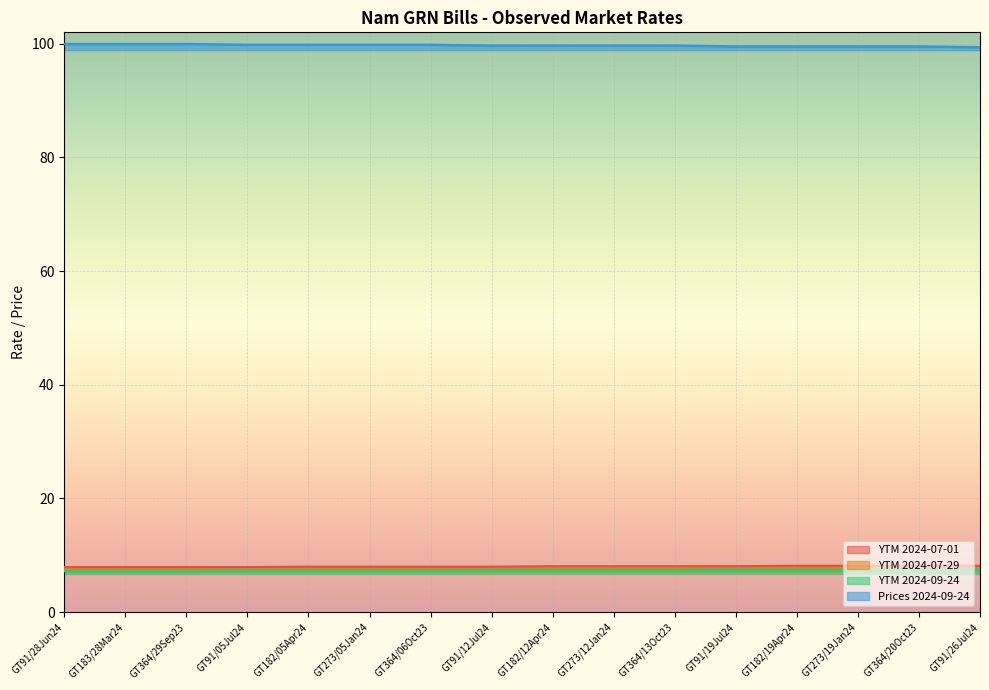

At which label is Prices 2024-09-24 closest to 99?

GT91/26Jul24